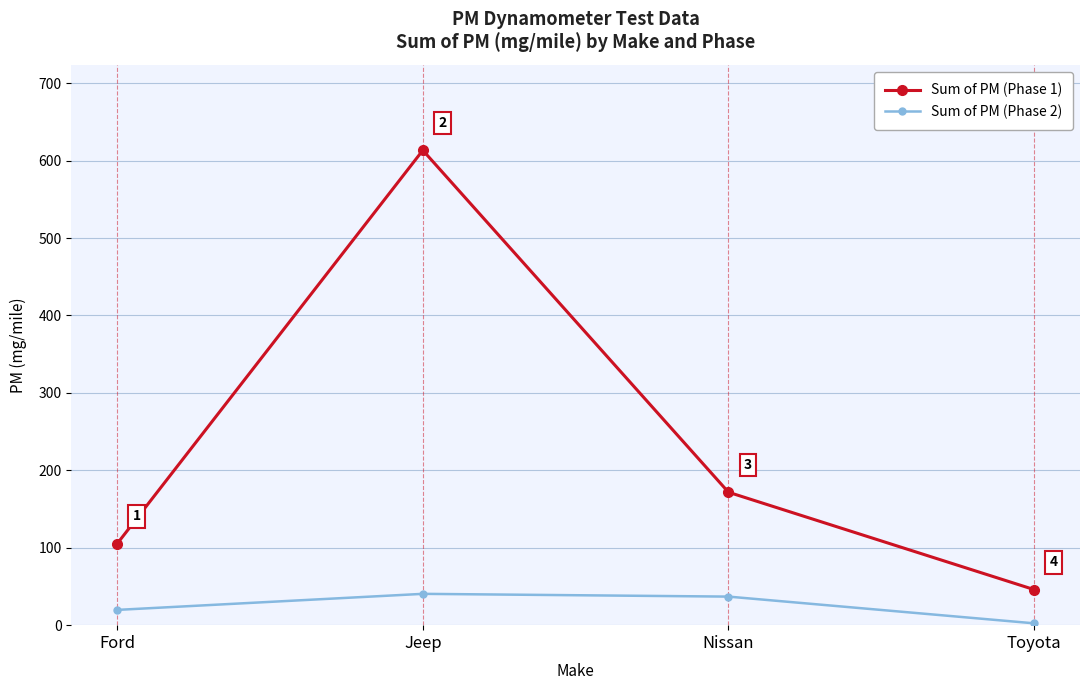

Which series has the largest total across all categories?

Sum of PM (Phase 1)